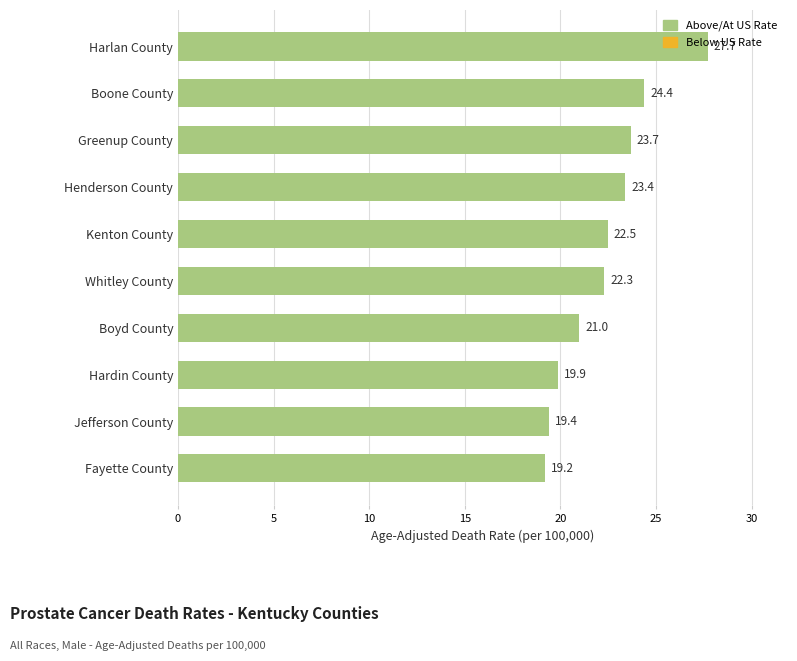

What is the ratio of the value at Harlan County to the value at Jefferson County?

1.4